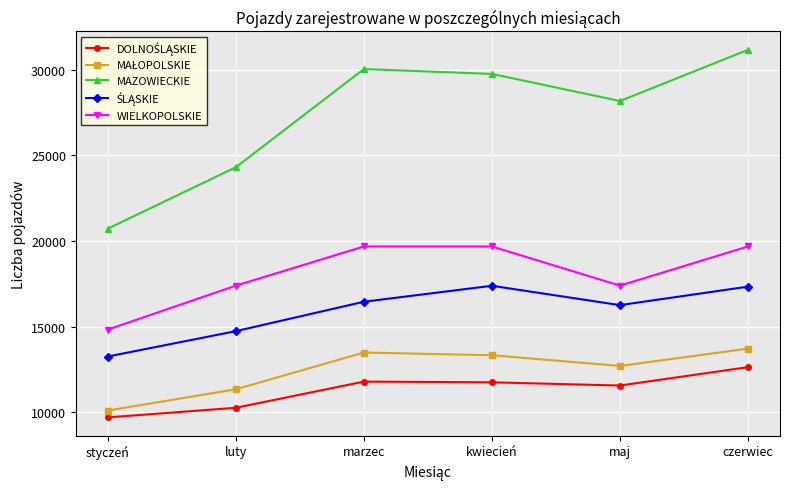

What is the total value across all series at kwiecień?

91885